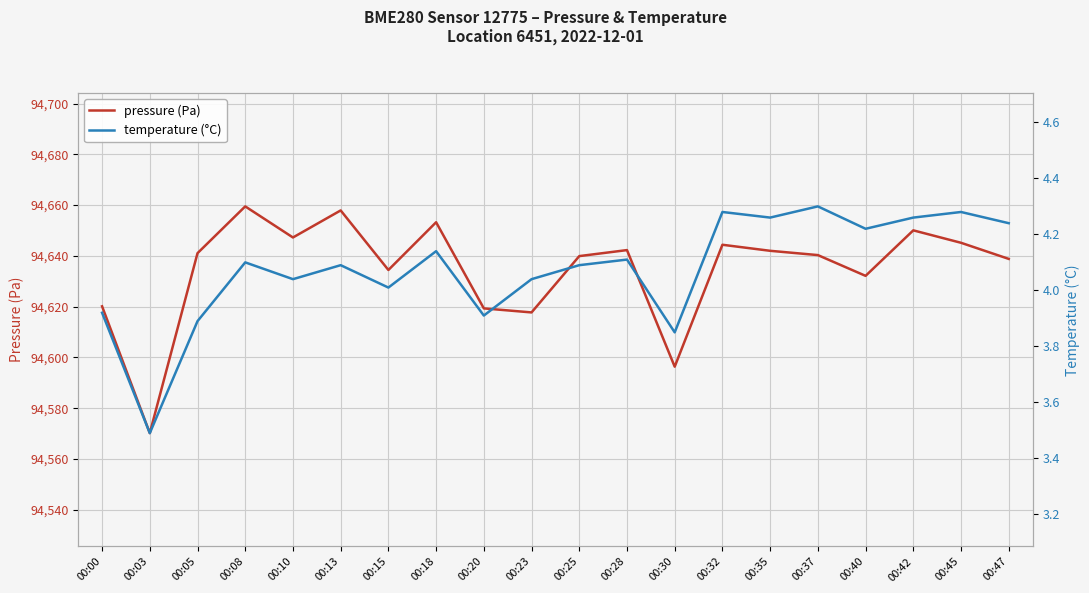

Is it true that pressure equals 147920.7 at 00:08?

False